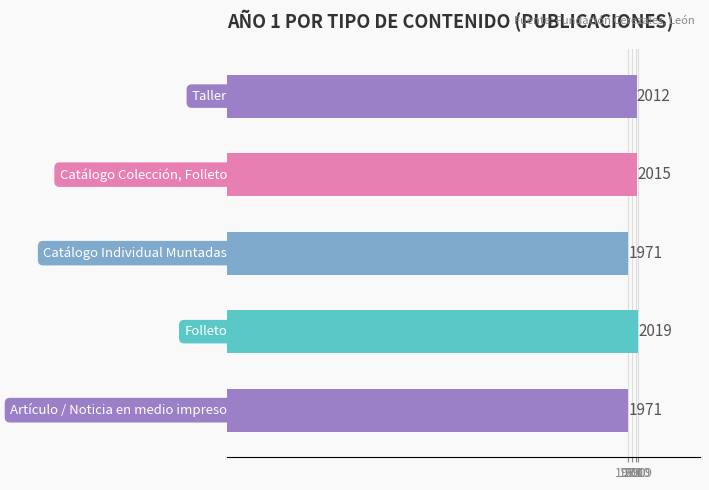

What is the sum of all values?

9988